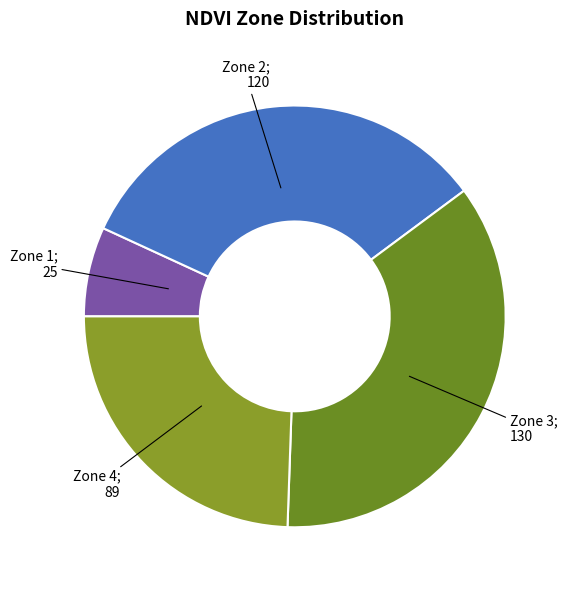

How many segments does this pie chart have?

4